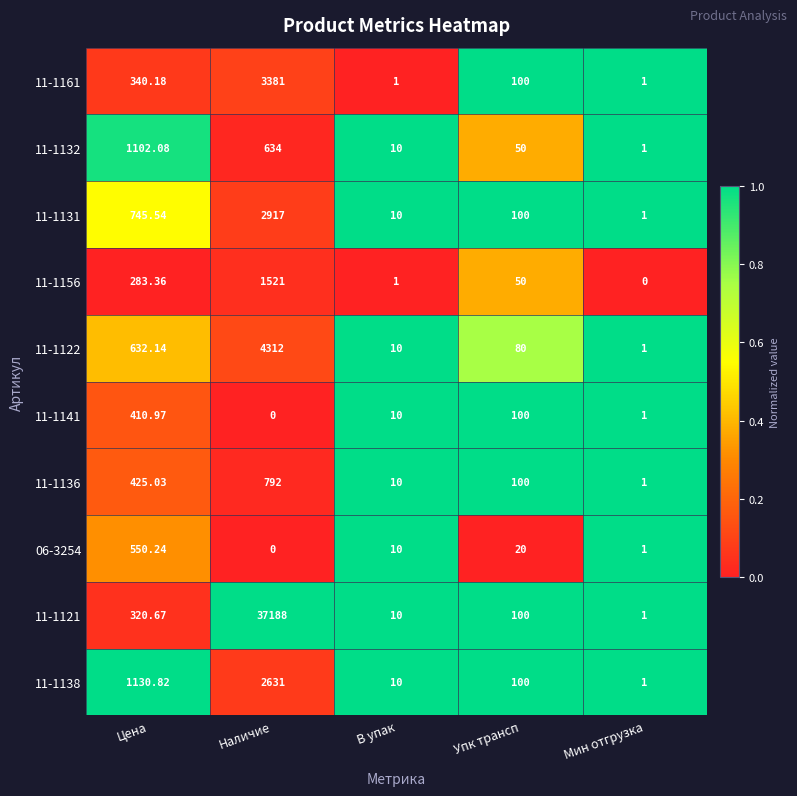

Where is 11-1156 nearest to the value 760?

Цена